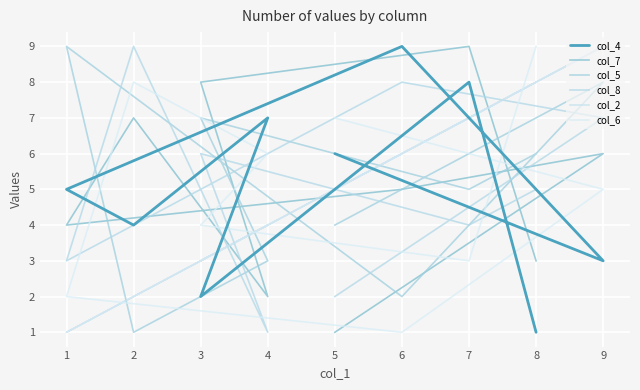

What is the average value of the col_7 series?

5